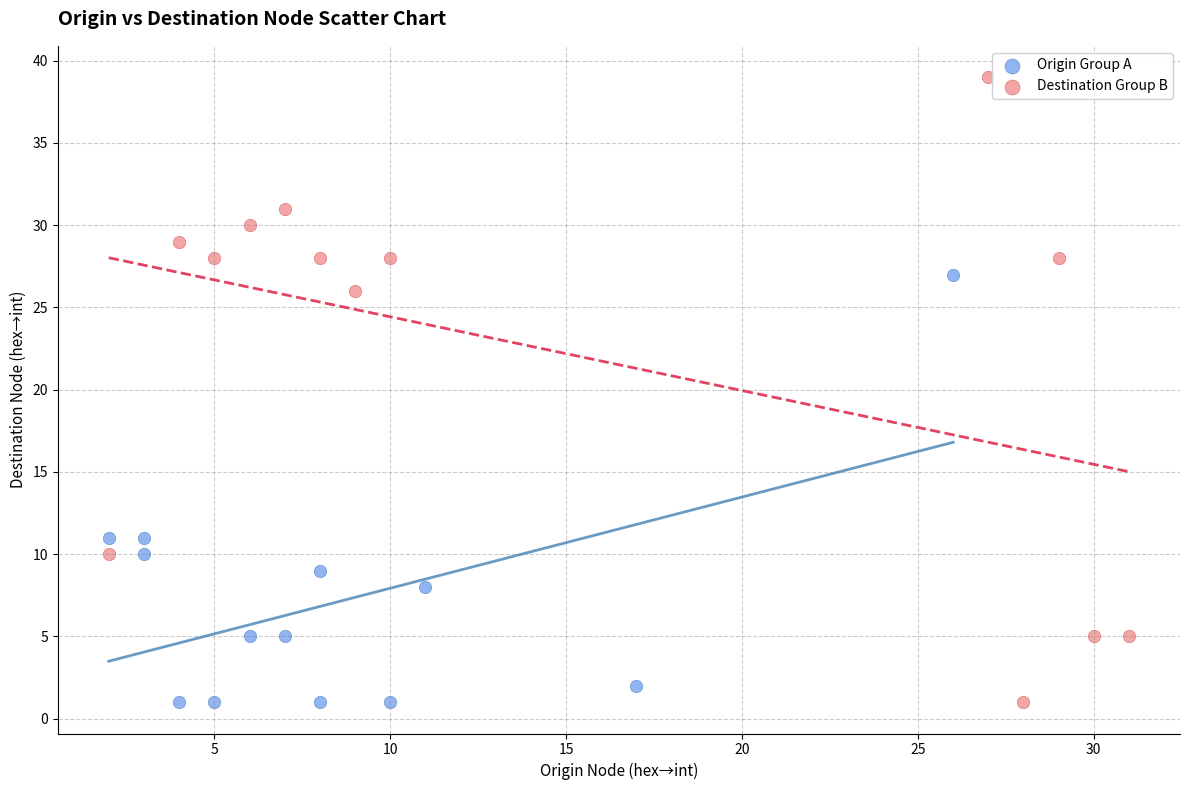

Which series contains the highest Y value?

Destination Group B